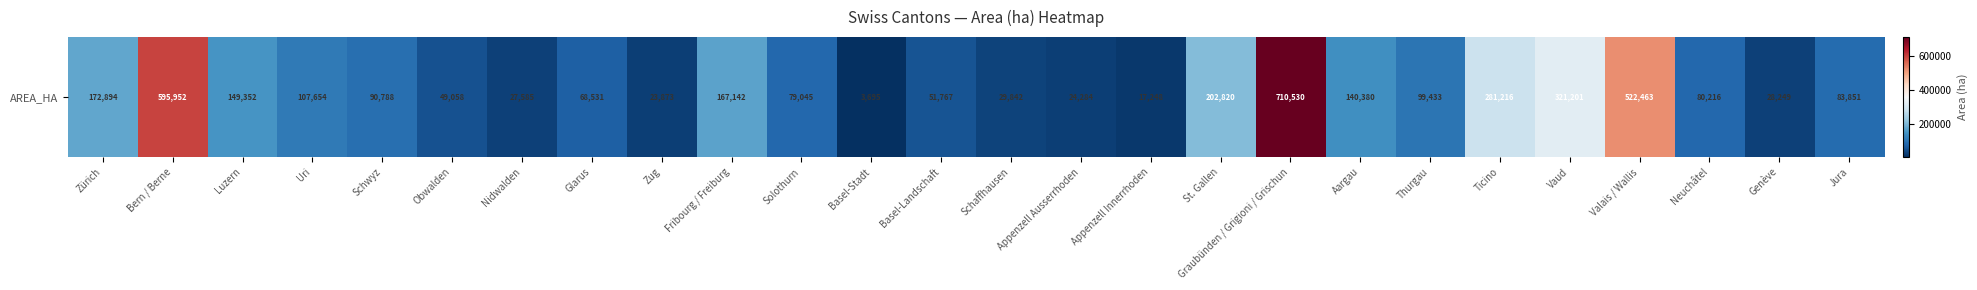

Which category has the lowest value across all series?

Basel-Stadt